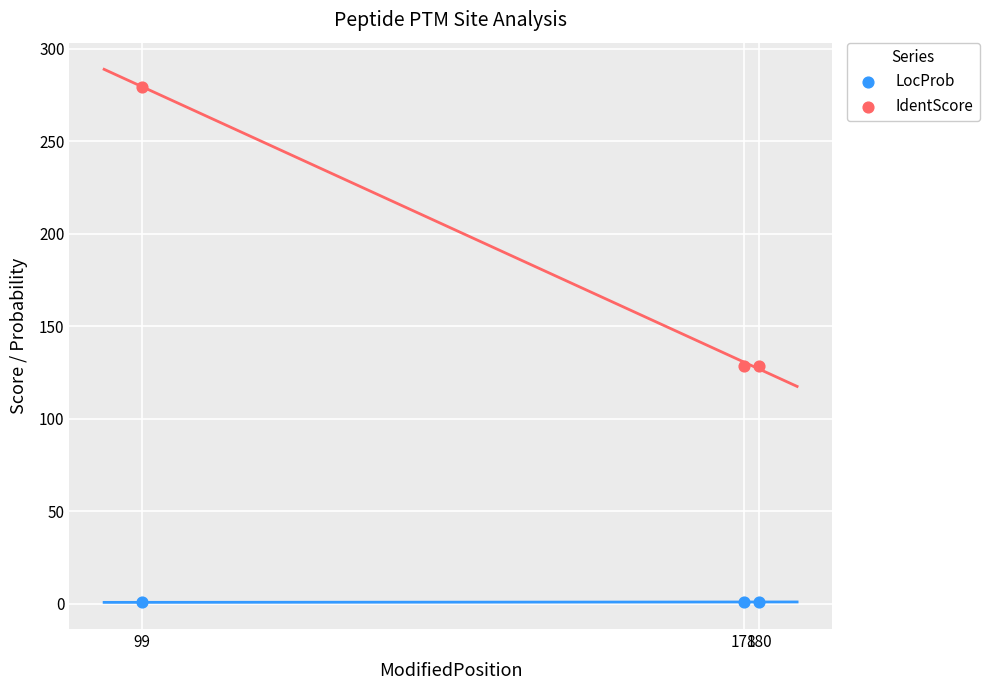

Which series has the largest Y range (max minus min)?

IdentScore